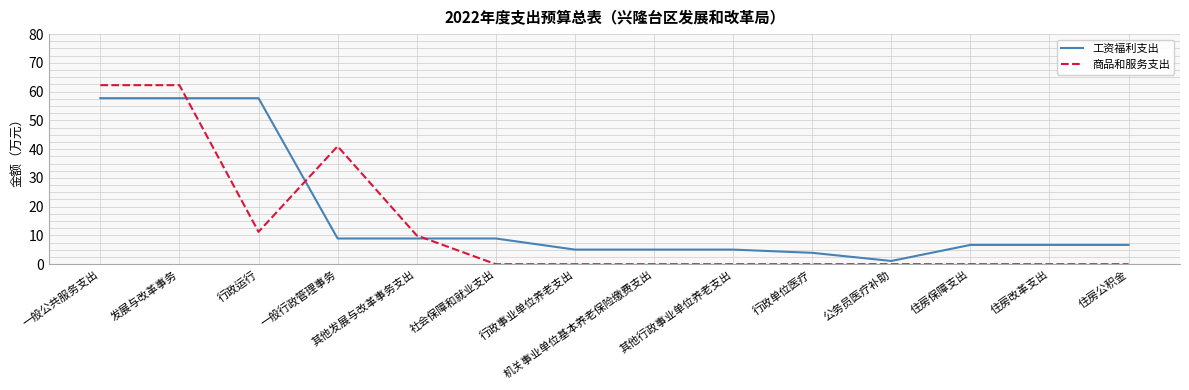

Count the number of categories in the chart.

14